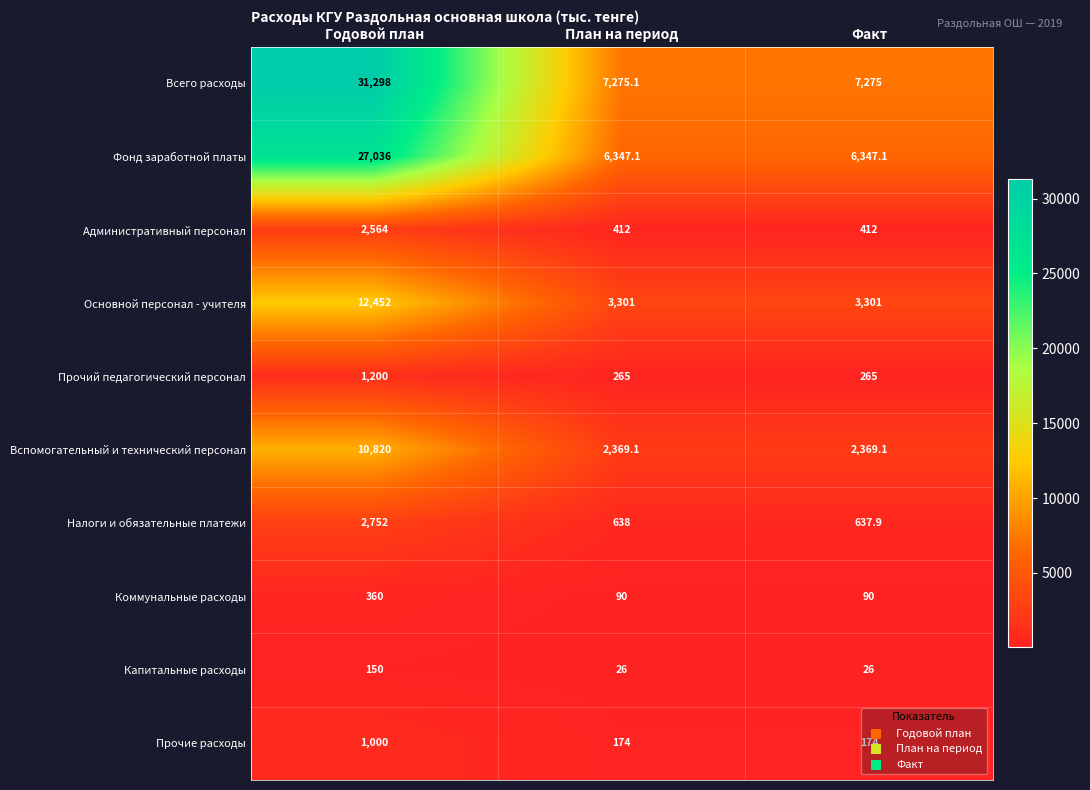

Rank the series by their maximum value, from highest to lowest.

Всего расходы, Фонд заработной платы, Основной персонал - учителя, Вспомогательный и технический персонал, Налоги и обязательные платежи, Административный персонал, Прочий педагогический персонал, Прочие расходы, Коммунальные расходы, Капитальные расходы